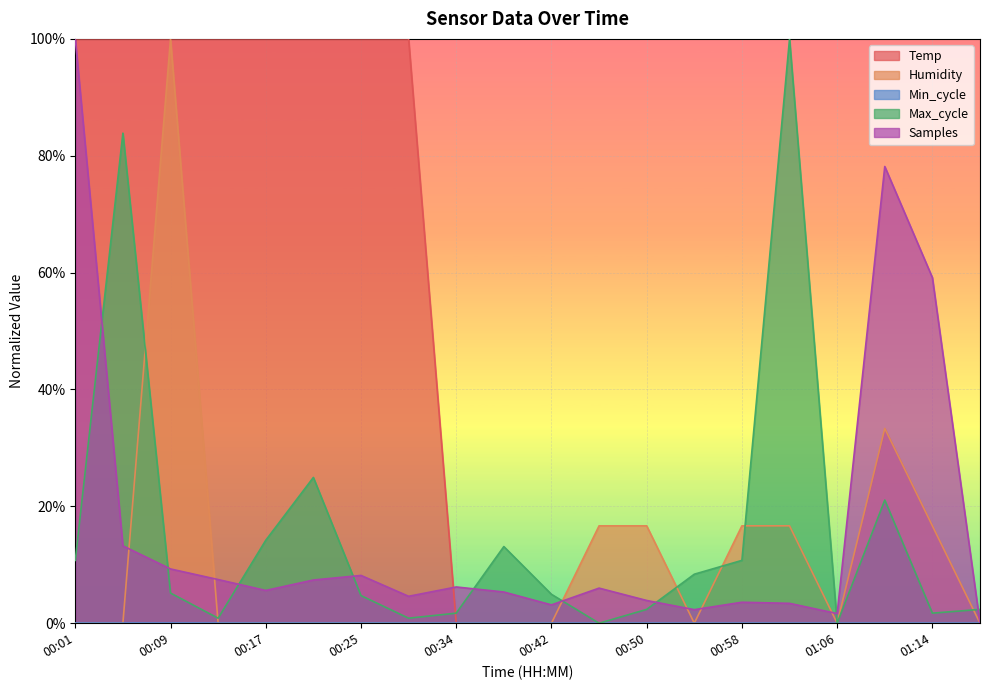

How many data points in Temp are above 0?

8